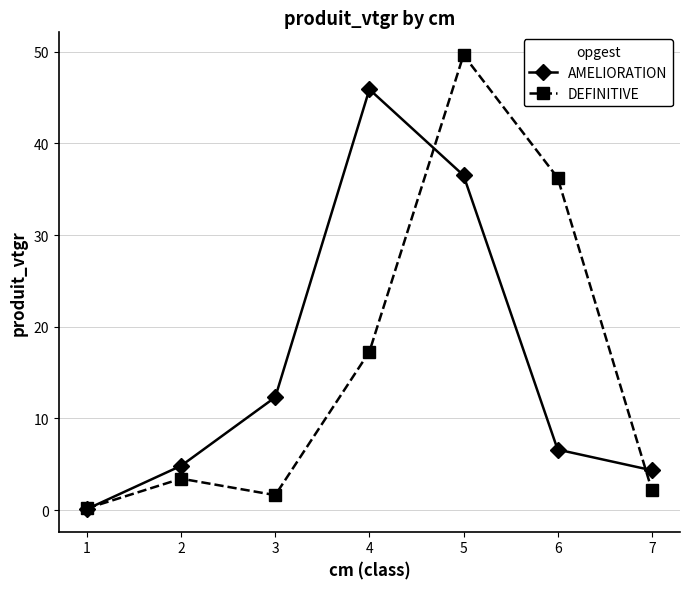

How many interior local peaks does the AMELIORATION series have?

1